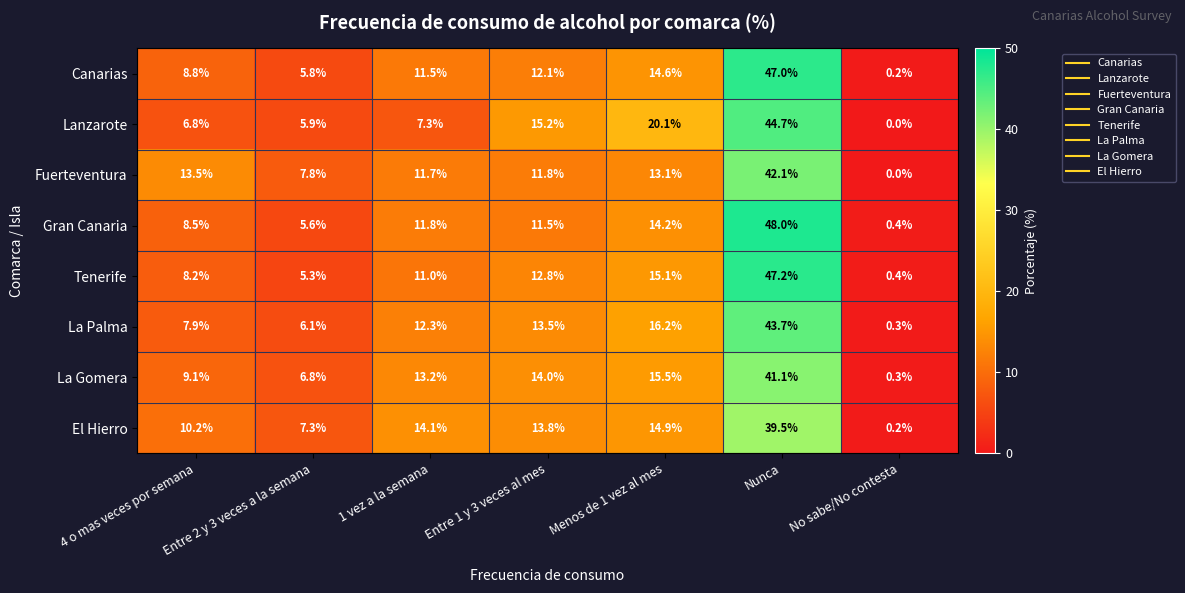

The Tenerife series shows 11.0 at 1 vez a la semana. True or false?

True